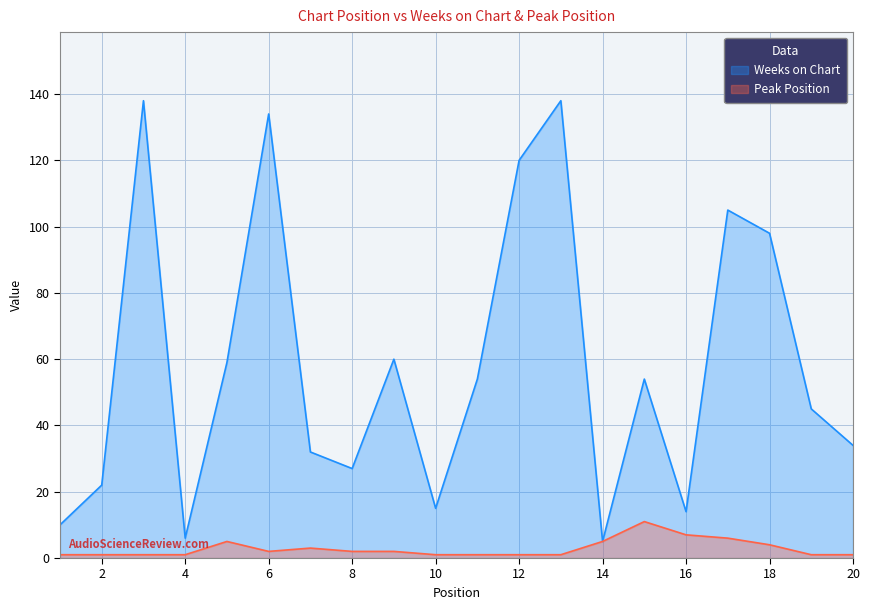

True or false: Peak Position and Weeks on Chart cross at least once.

False